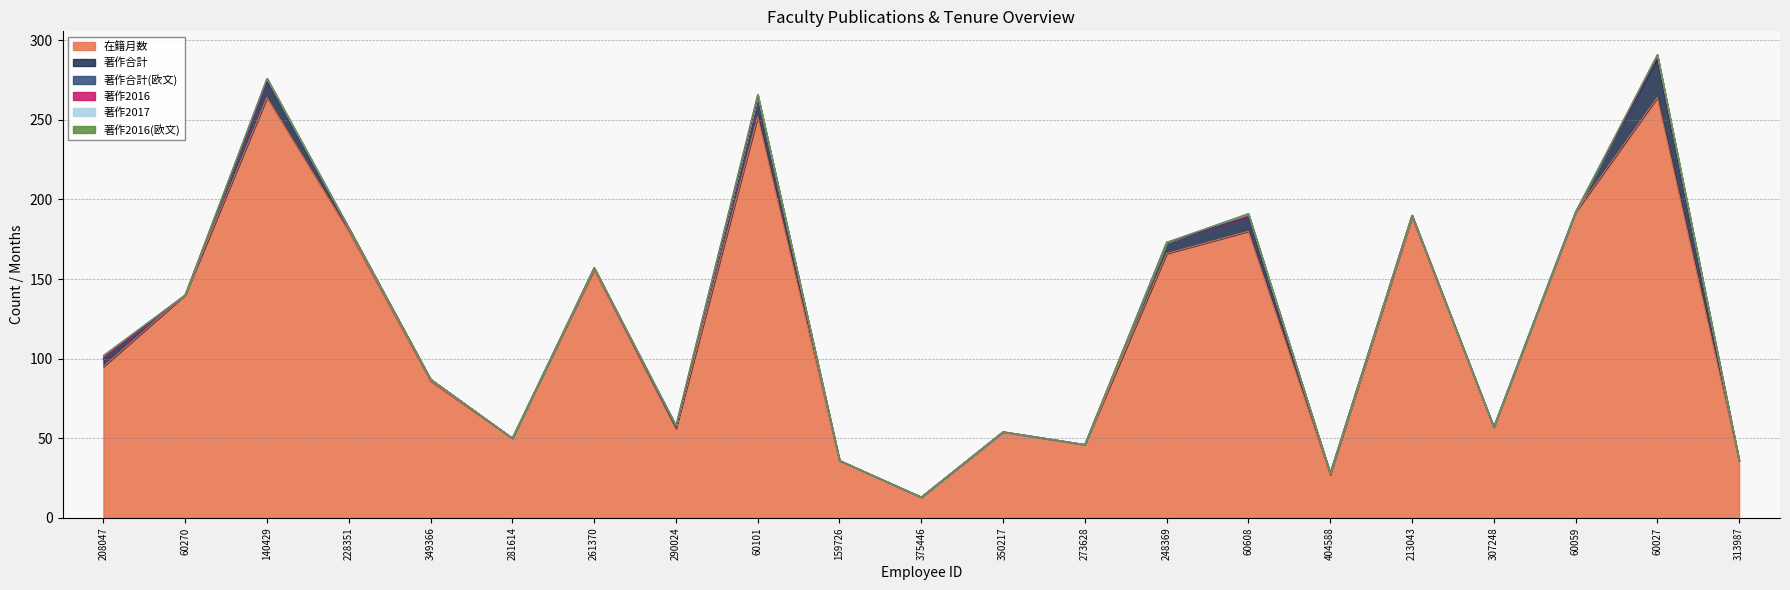

Count the 著作合計(欧文) values in the range 0 to 1.

20